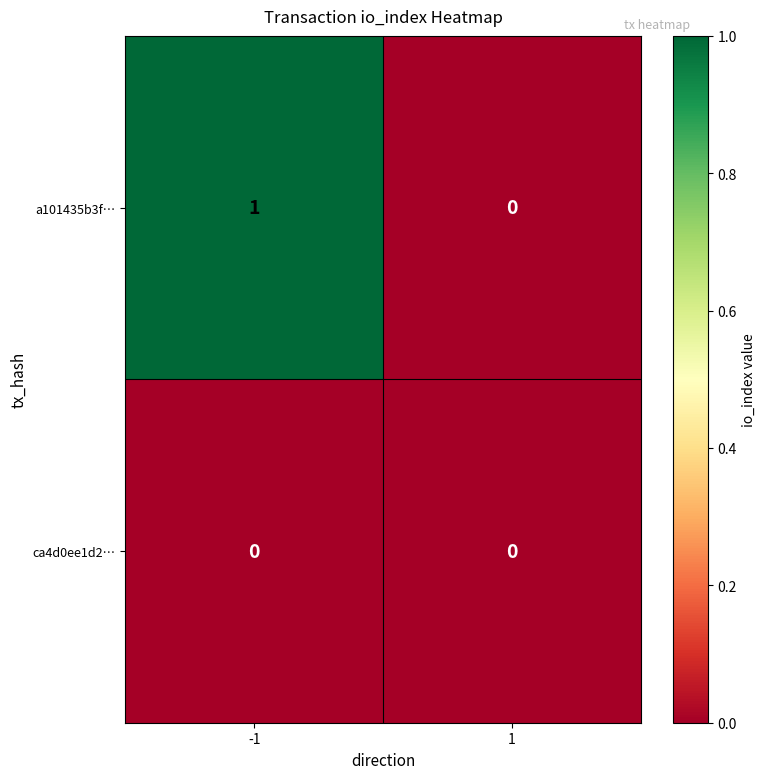

Which series has the largest total across all categories?

a101435b3f…